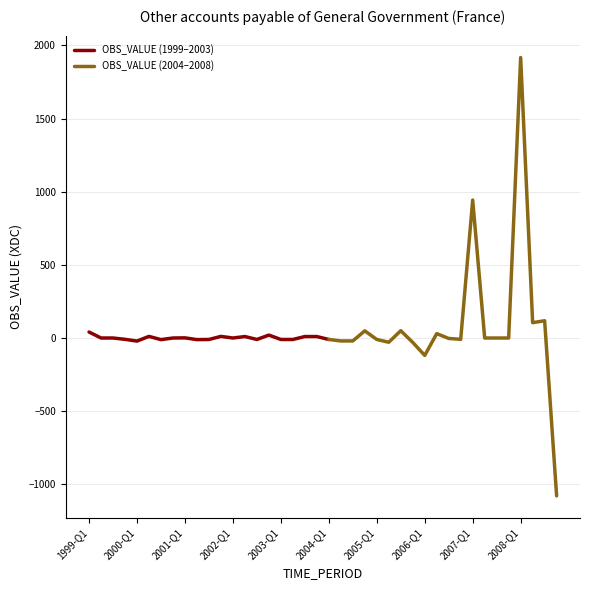

Rank the categories by value from lowest to highest.

2008-Q4, 2006-Q1, 2005-Q4, 2005-Q2, 2000-Q1, 2004-Q2, 2004-Q3, 2000-Q3, 2001-Q2, 2001-Q3, 2002-Q3, 2003-Q1, 2003-Q2, 2004-Q1, 2005-Q1, 1999-Q4, 2006-Q4, 2006-Q3, 1999-Q2, 1999-Q3, 2000-Q4, 2002-Q1, 2007-Q2, 2007-Q3, 2007-Q4, 2001-Q1, 2002-Q2, 2003-Q3, 2003-Q4, 2000-Q2, 2001-Q4, 2002-Q4, 2006-Q2, 1999-Q1, 2004-Q4, 2005-Q3, 2008-Q2, 2008-Q3, 2007-Q1, 2008-Q1